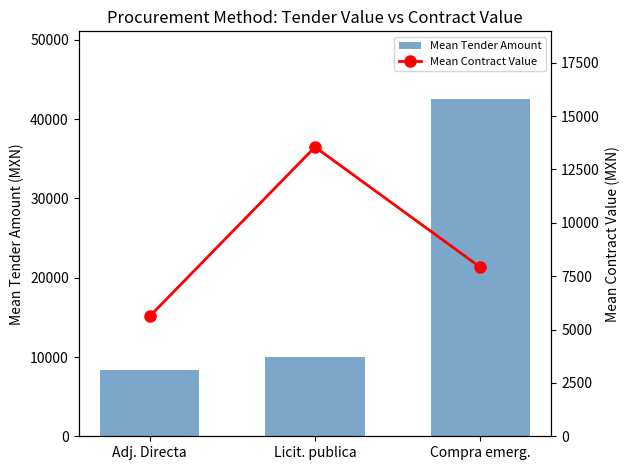

What is the sum of the Mean Contract Value values at Licit. publica and Compra emerg.?

21464.0